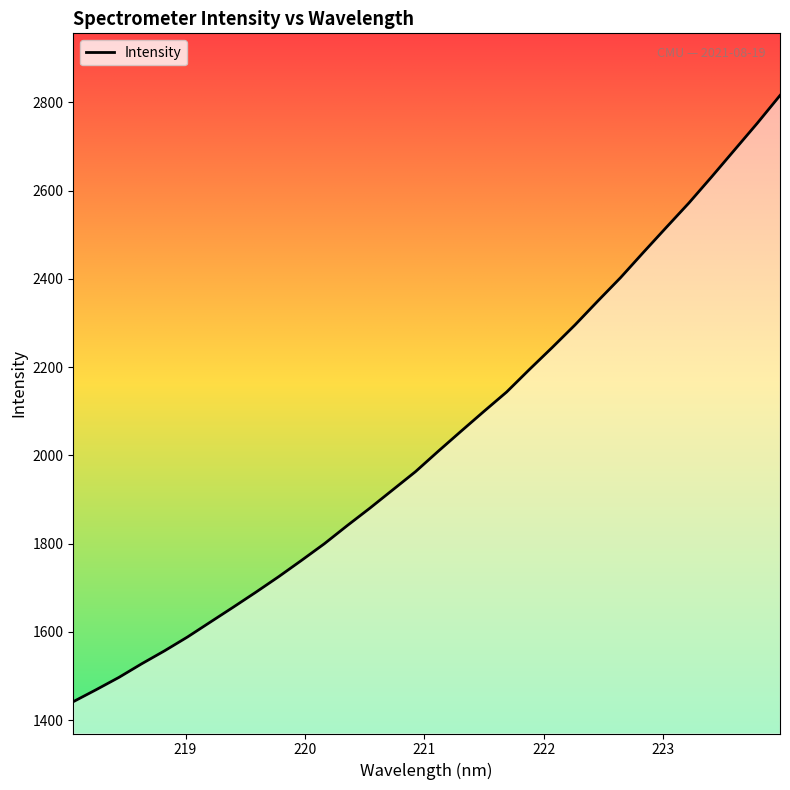

What is the difference between the maximum and minimum values?

1373.8